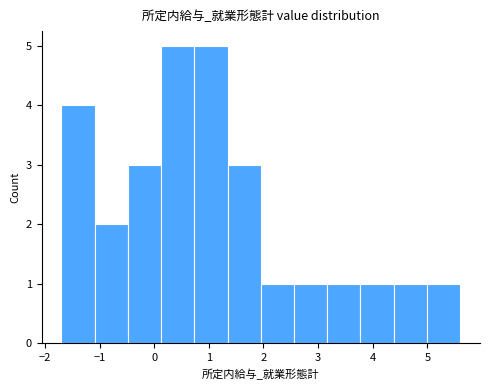

Reading left to right, transcribe this chart: for each bar, give the range it covers on the x-axis and its height. Neither the bar edges nor the heights are printed on the chart, so give them approximately, as read against the axes.

-1.7 to -1.1: 4
-1.1 to -0.5: 2
-0.5 to 0.1: 3
0.1 to 0.7: 5
0.7 to 1.3: 5
1.3 to 2.0: 3
2.0 to 2.6: 1
2.6 to 3.2: 1
3.2 to 3.8: 1
3.8 to 4.4: 1
4.4 to 5.0: 1
5.0 to 5.6: 1